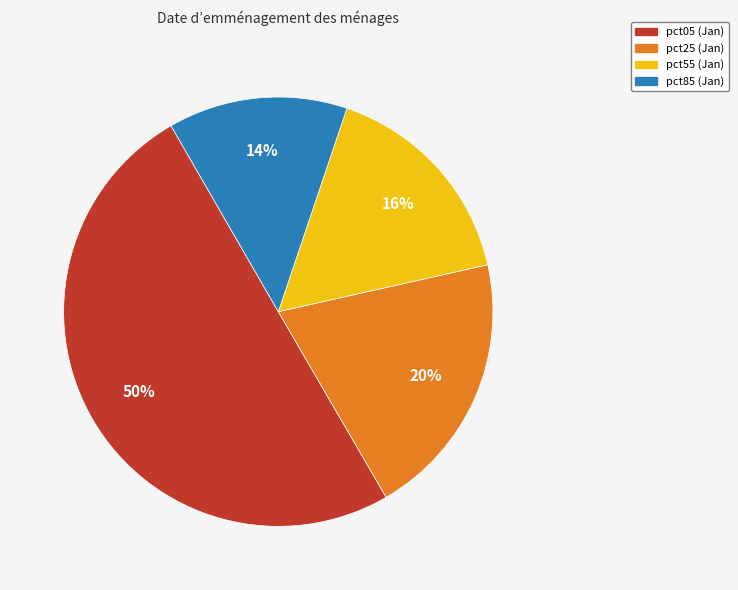

Is the sum of pct55 and pct85 greater than half?

No